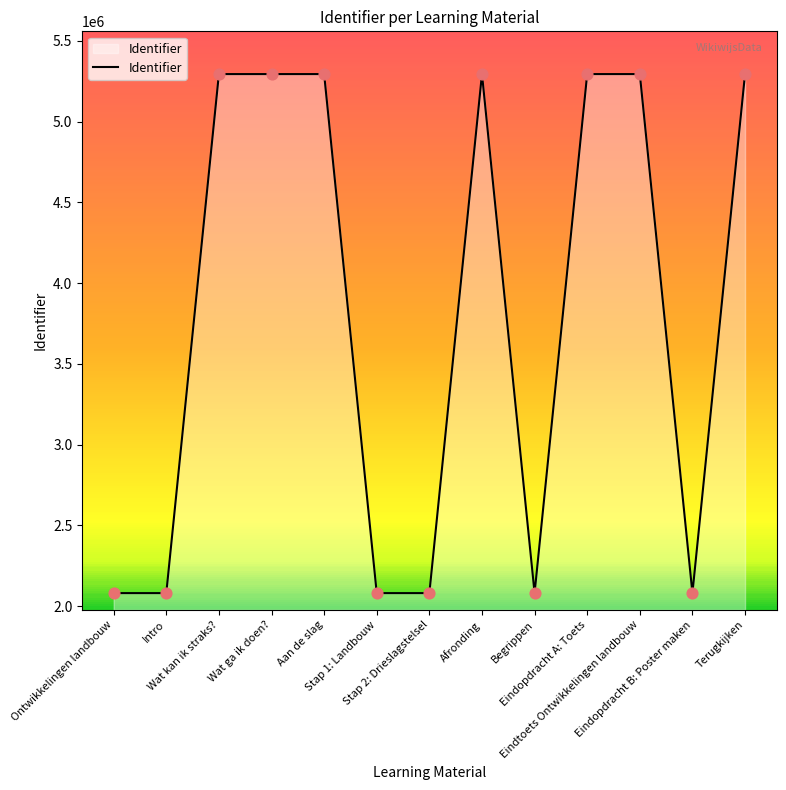

What is the change in value from Aan de slag to Eindtoets Ontwikkelingen landbouw?

+9